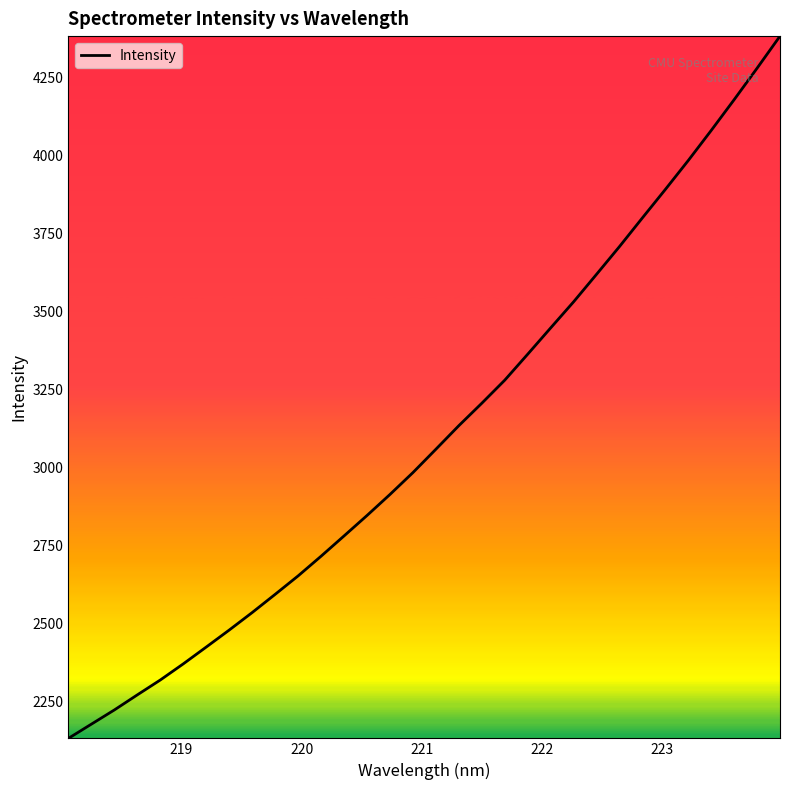

What is the minimum value shown in the chart?

2133.2